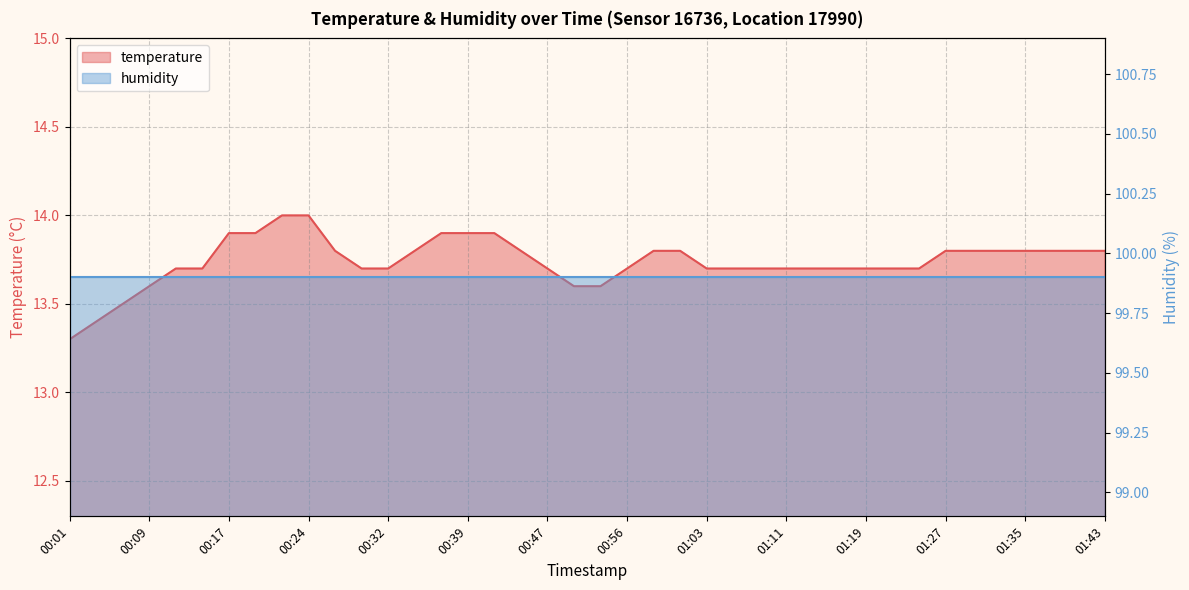

Rank the categories by value from highest to lowest.

00:22, 00:24, 00:17, 00:19, 00:37, 00:39, 00:42, 00:27, 00:34, 00:45, 00:58, 01:01, 01:27, 01:30, 01:32, 01:35, 01:38, 01:40, 01:43, 00:11, 00:14, 00:29, 00:32, 00:47, 00:56, 01:03, 01:06, 01:09, 01:11, 01:14, 01:17, 01:19, 01:22, 01:25, 00:09, 00:50, 00:53, 00:06, 00:04, 00:01